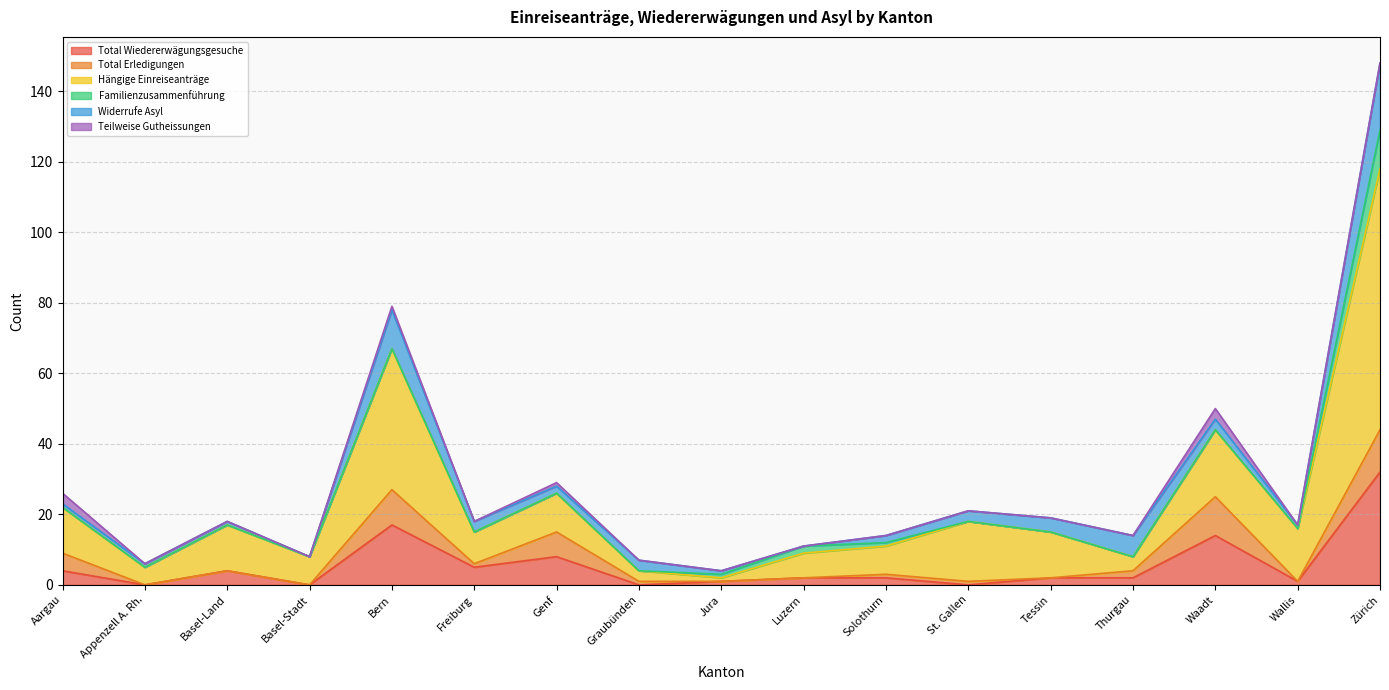

Which label corresponds to the largest value in the chart?

Zürich